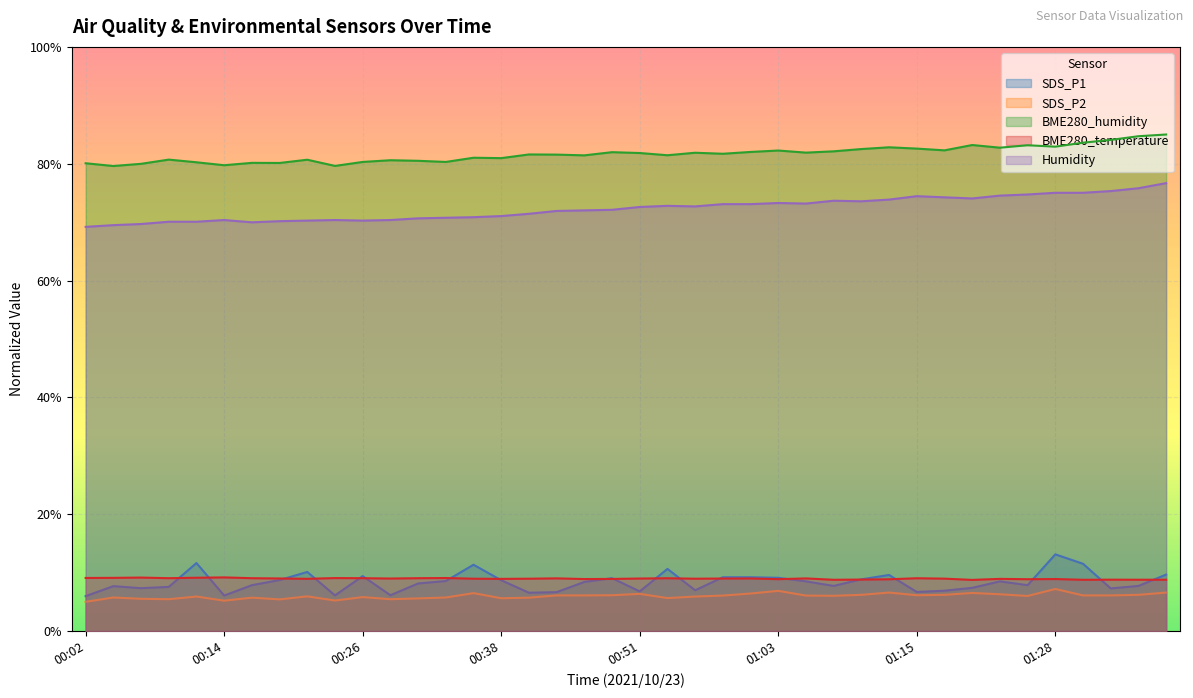

Does the chart display data point markers on the line(s)?

No